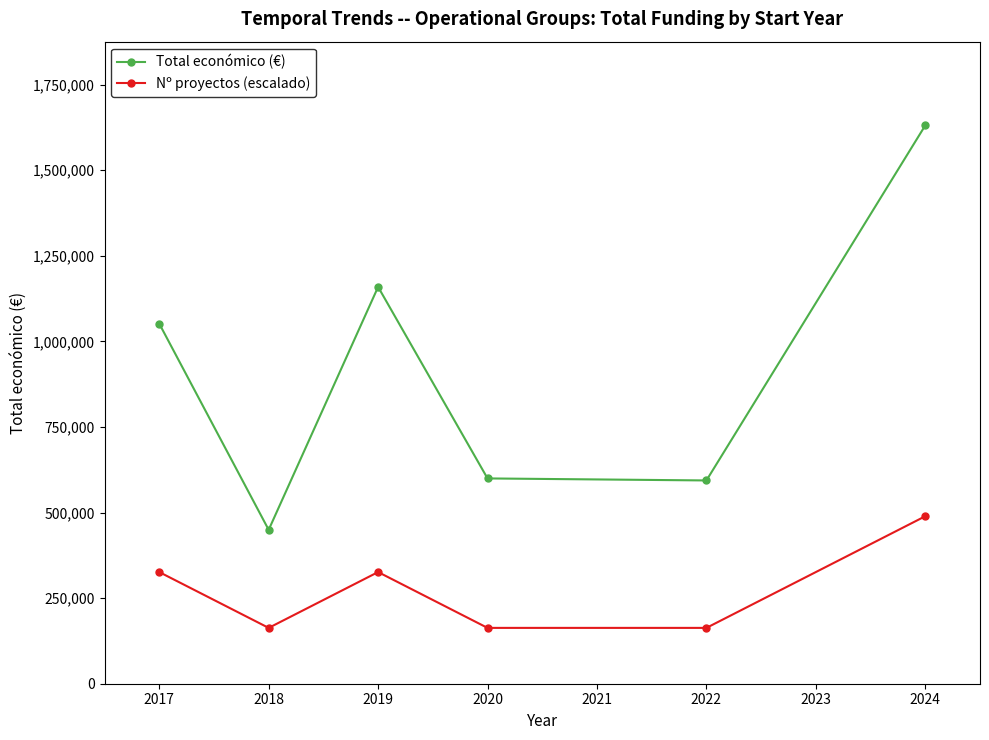

What is the sum of the Total económico (€) values at 2024 and 2018?

2080238.0